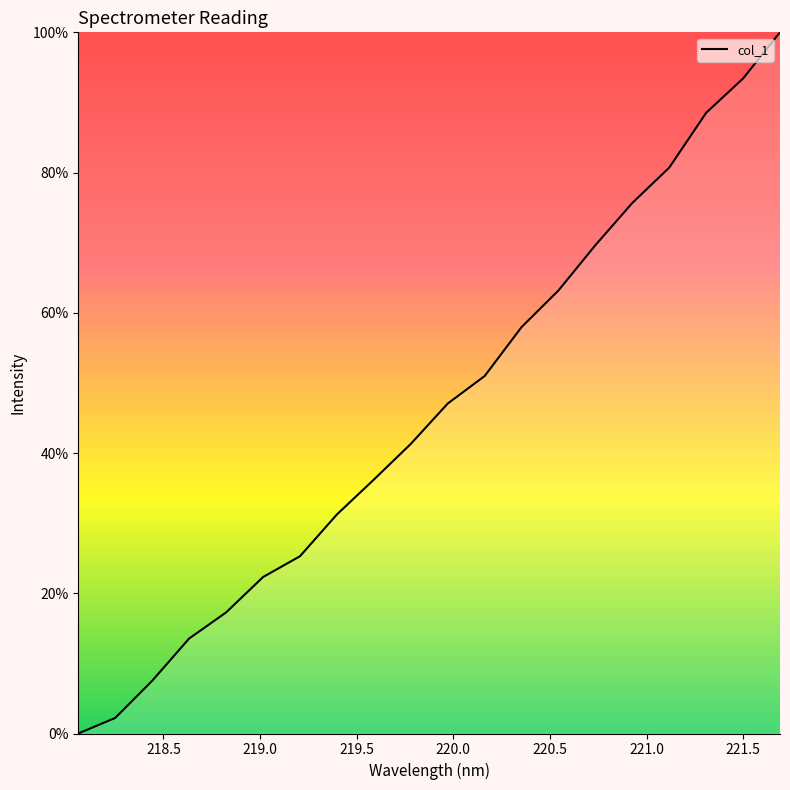

What is the difference between the maximum and minimum values?

100.0